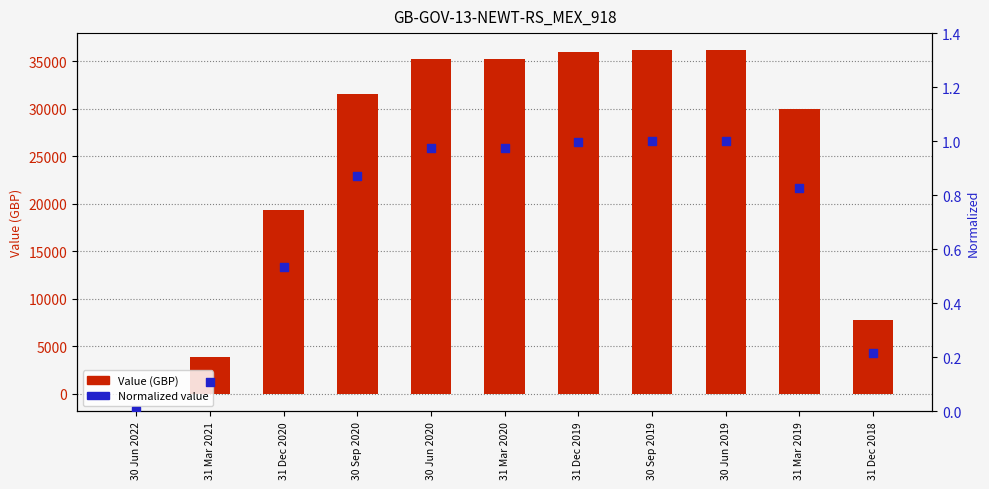

What are all the series names shown in the legend?

Value (GBP), Normalized Value